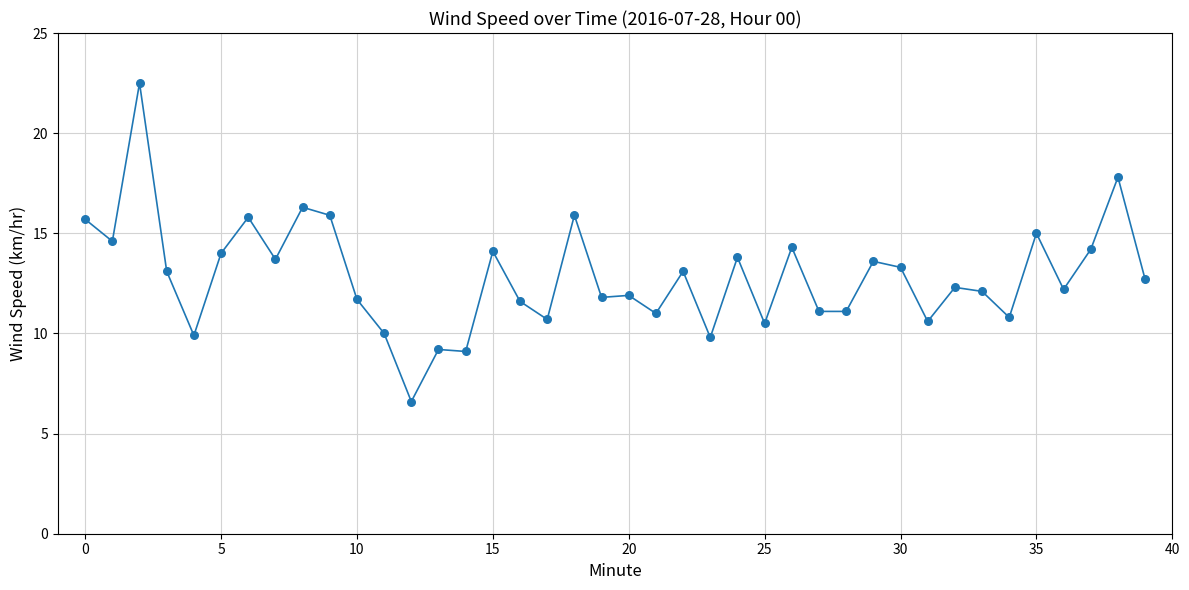

What is the smallest value displayed?

6.6